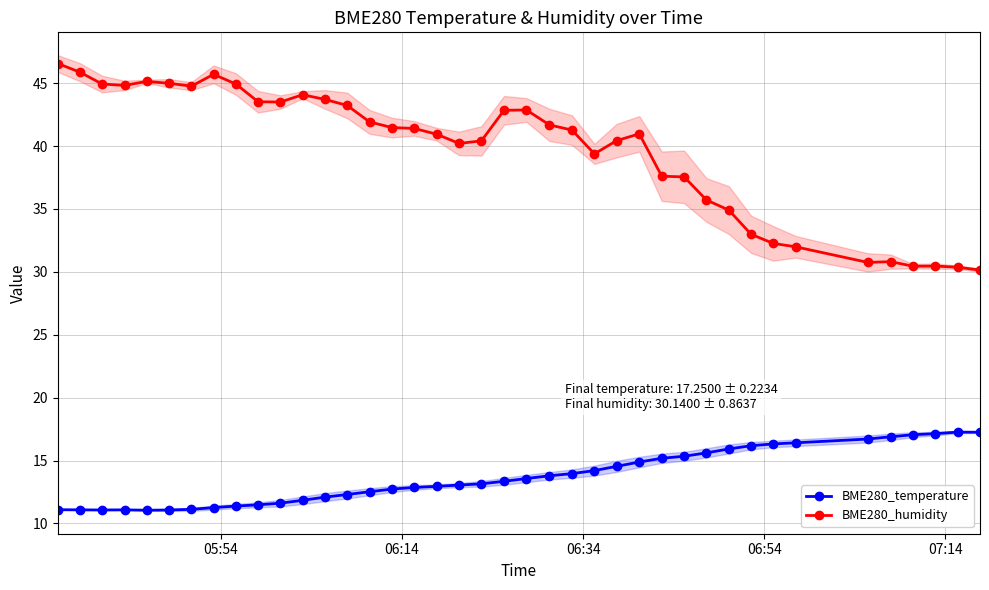

At how many categories does at least one series exceed 27?

40